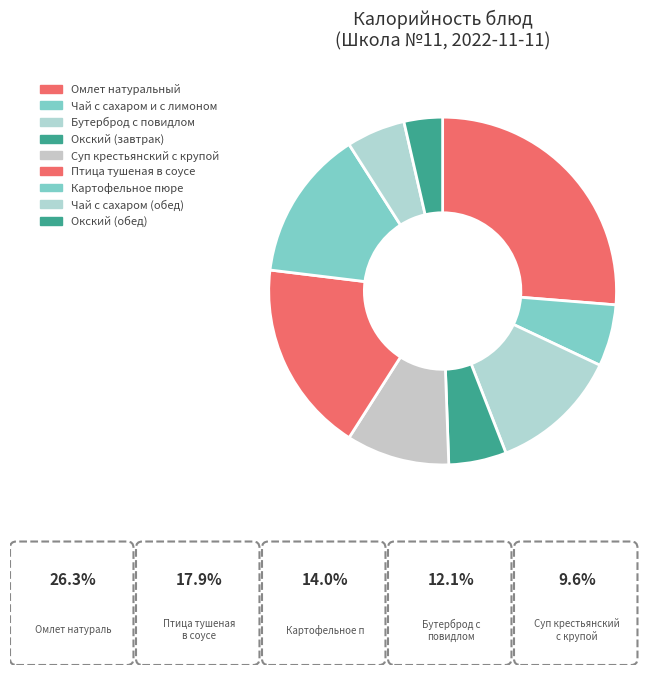

Approximately how many times larger is the value at Окский (обед) compared to Омлет натуральный?

0.1